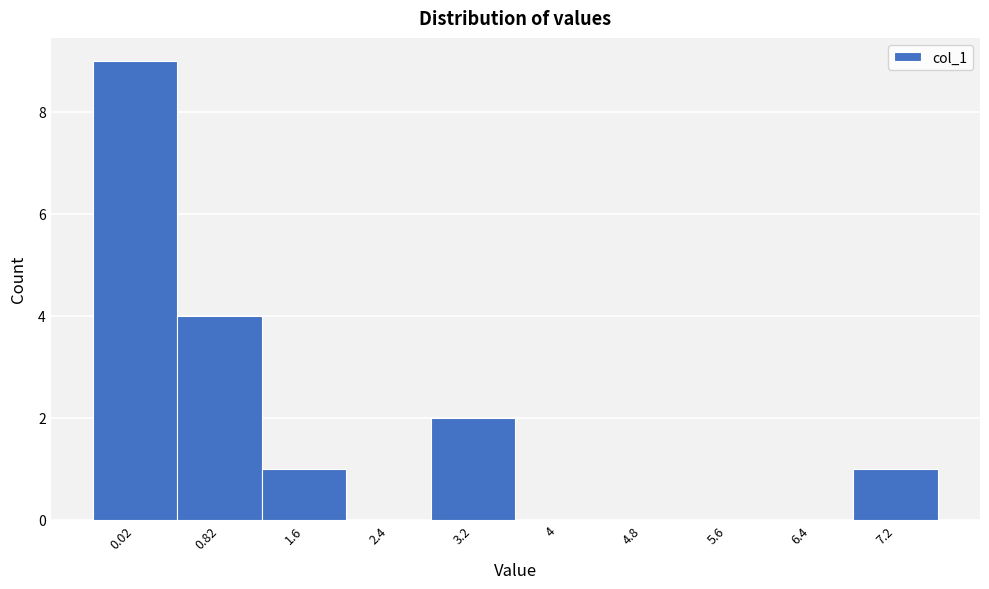

Reading left to right, list all the values displayed in this chart.

0.02=9	0.82=4	1.6=1	2.4=0	3.2=2	4=0	4.8=0	5.6=0	6.4=0	7.2=1